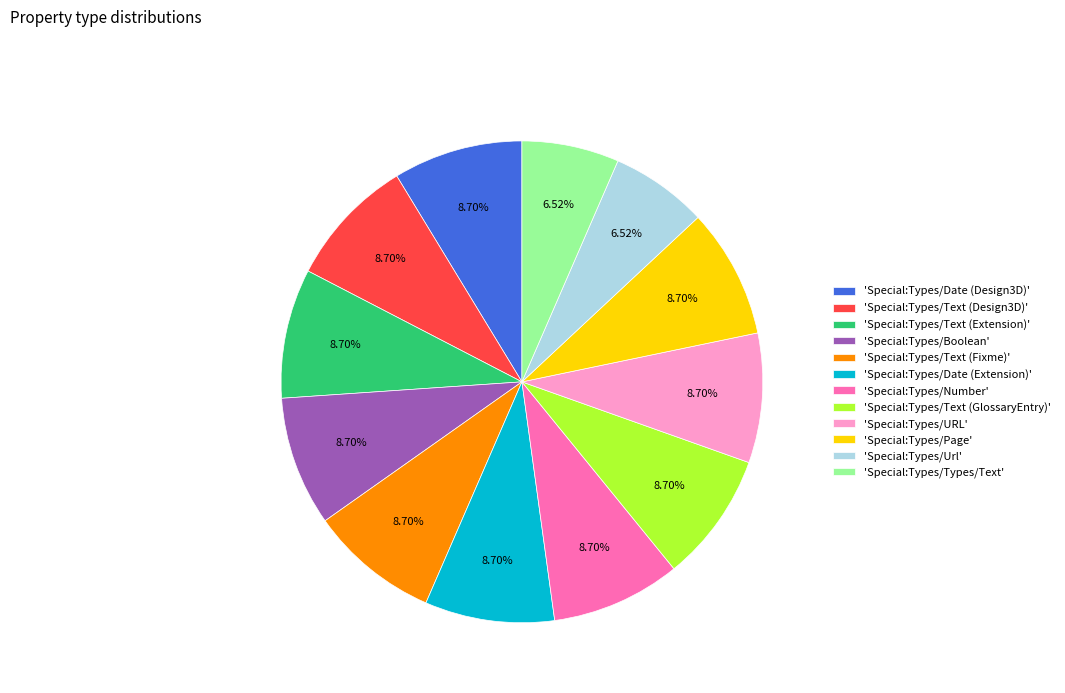

To the nearest percent, what is the difference between the largest and smallest slice percentages?

2%